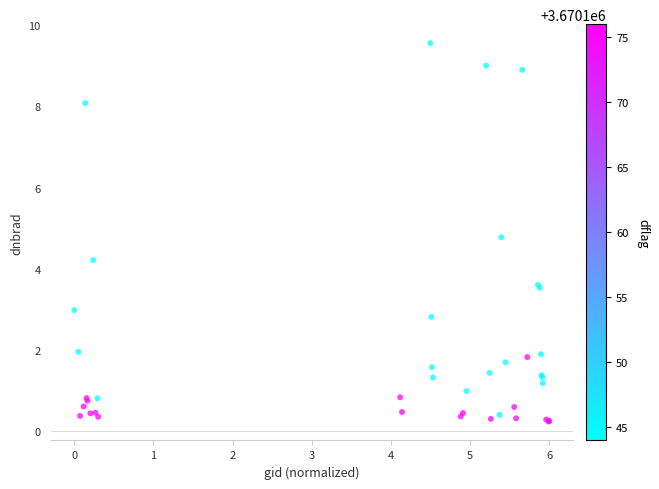

What Y value in the scatter plot is closest to 4?

4.2